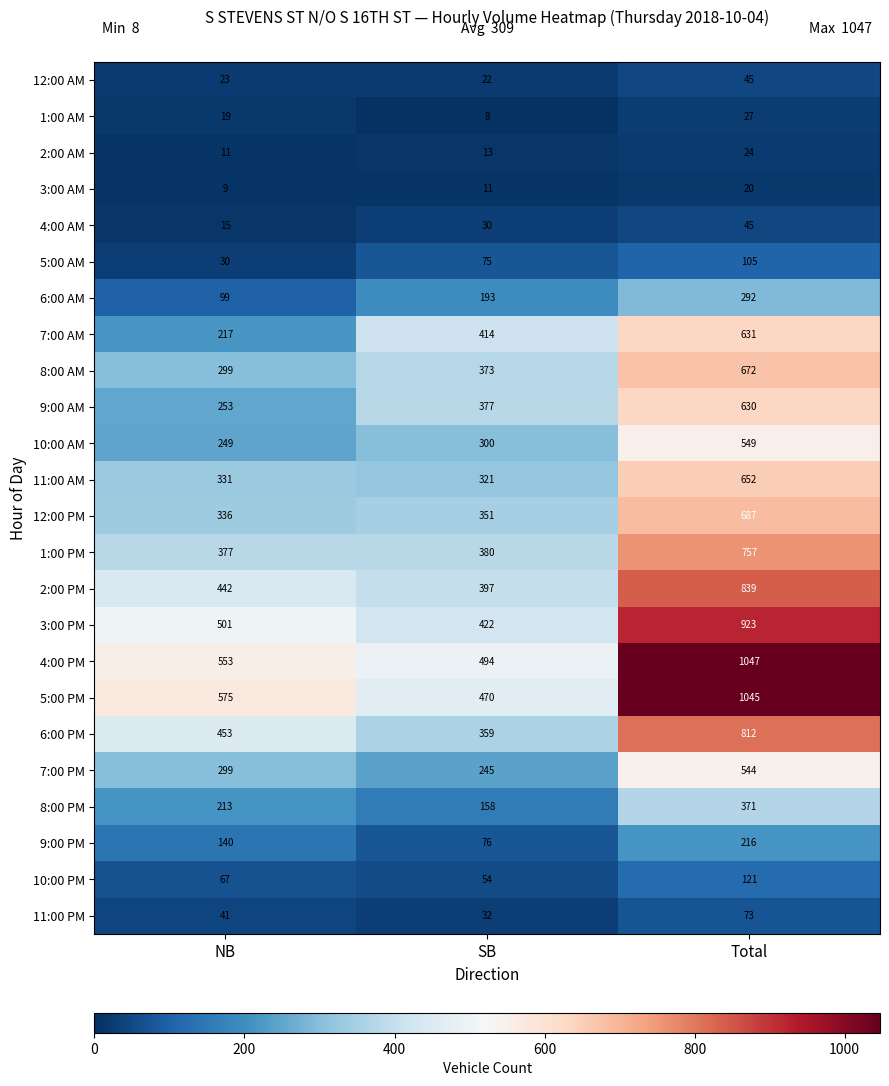

What is the difference between the highest and lowest values at NB?

566